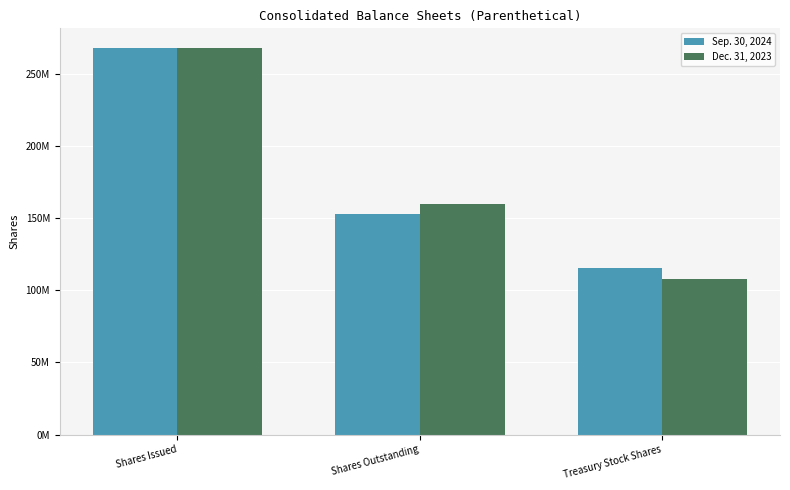

Between Treasury Stock Shares and Shares Outstanding, which is larger?

Shares Outstanding